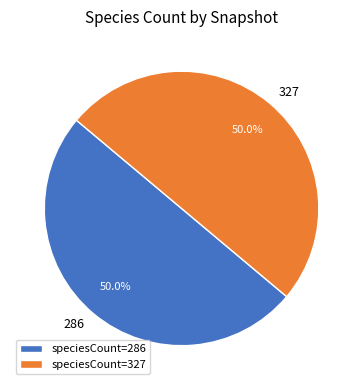

Approximately how many times larger is the value at 286 compared to 327?

1.0